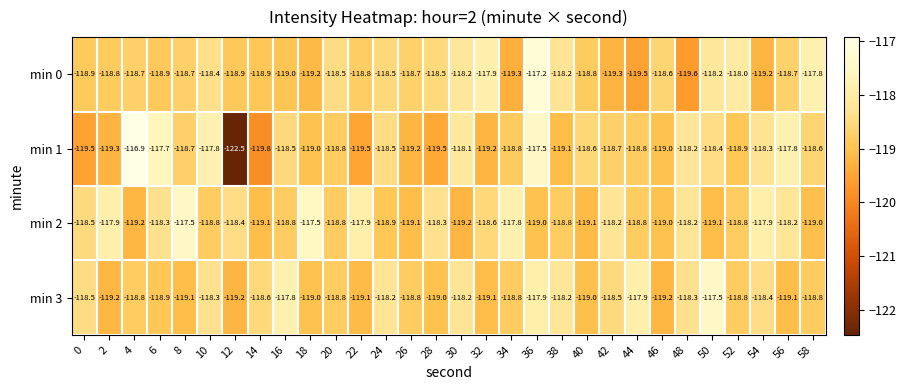

What is the maximum value shown in the chart?

-116.9